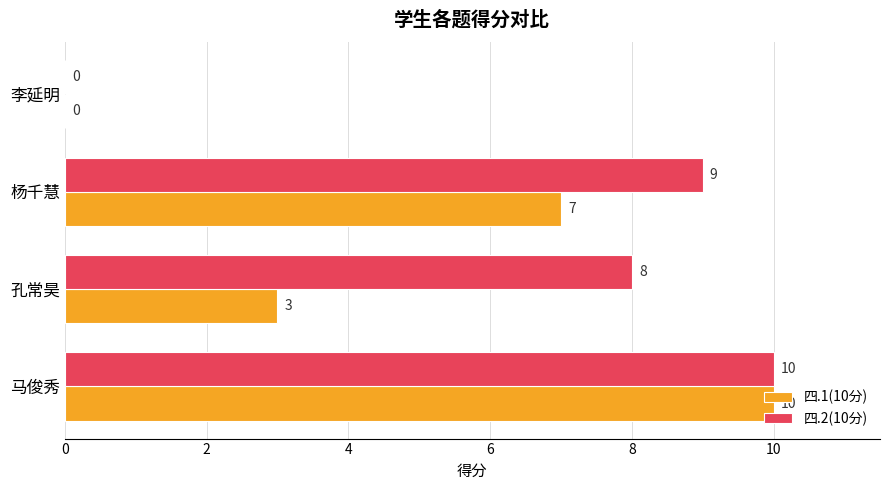

The value of 四.1(10分) at 马俊秀 is 10. True or false?

True